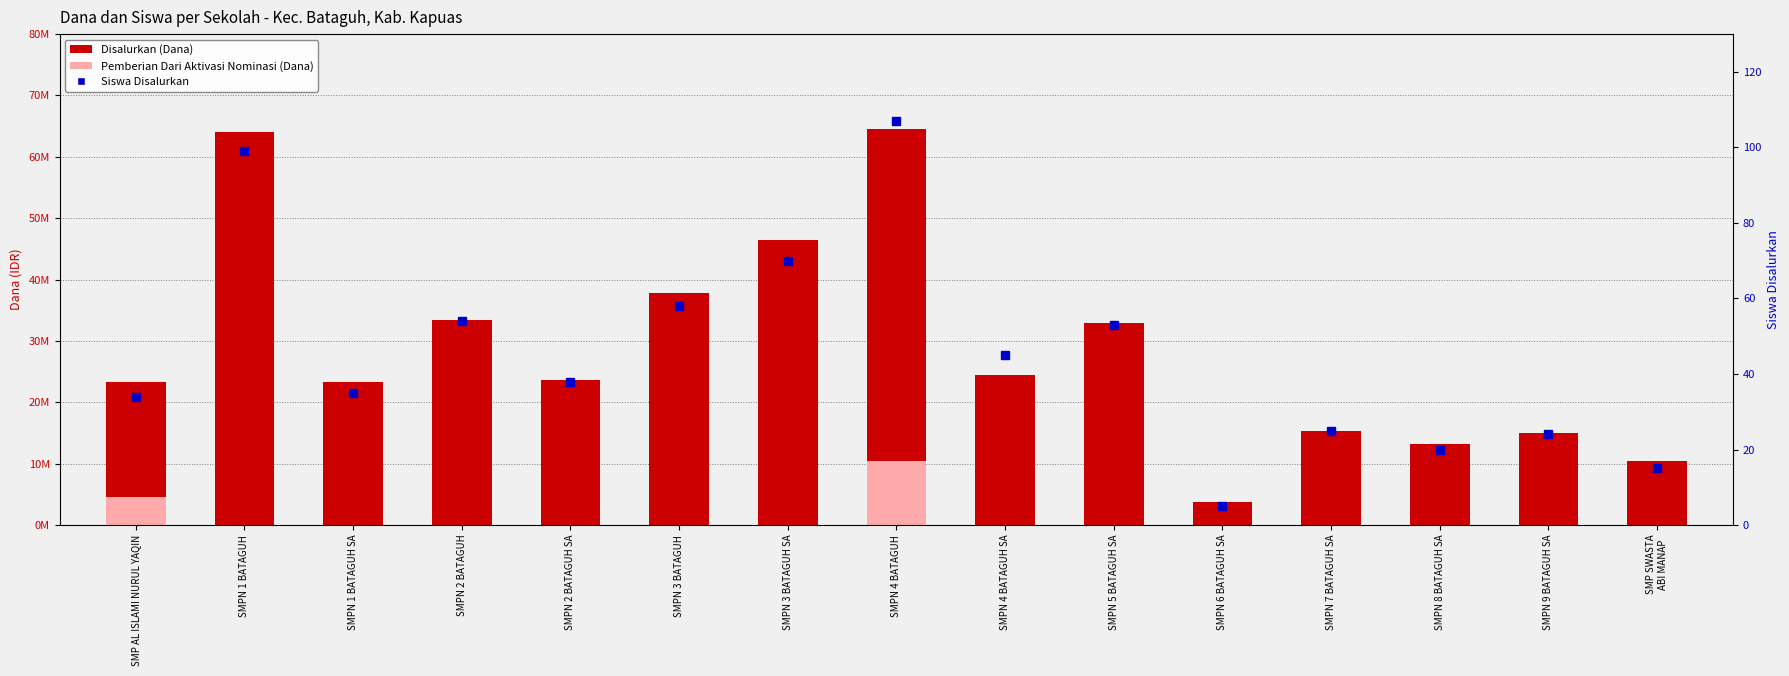

How many values in the Siswa Disalurkan series are below 38?

7